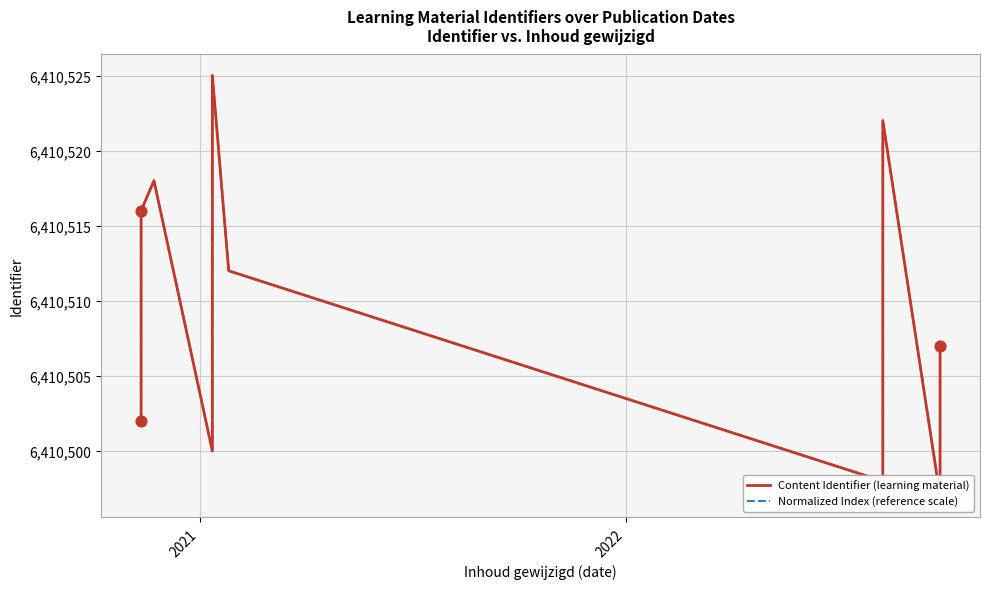

What are all the series names shown in the legend?

Content Identifier (learning material), Normalized Index (reference scale)